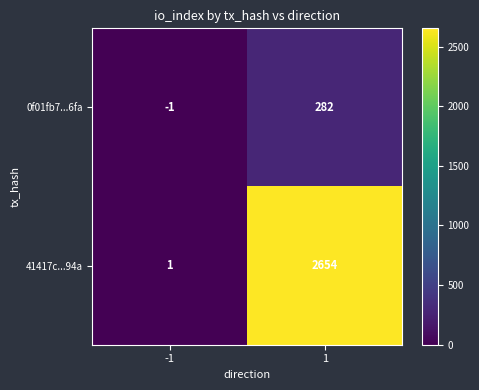

True or false: 41417c...94a has a value of 2654 at 1.

True